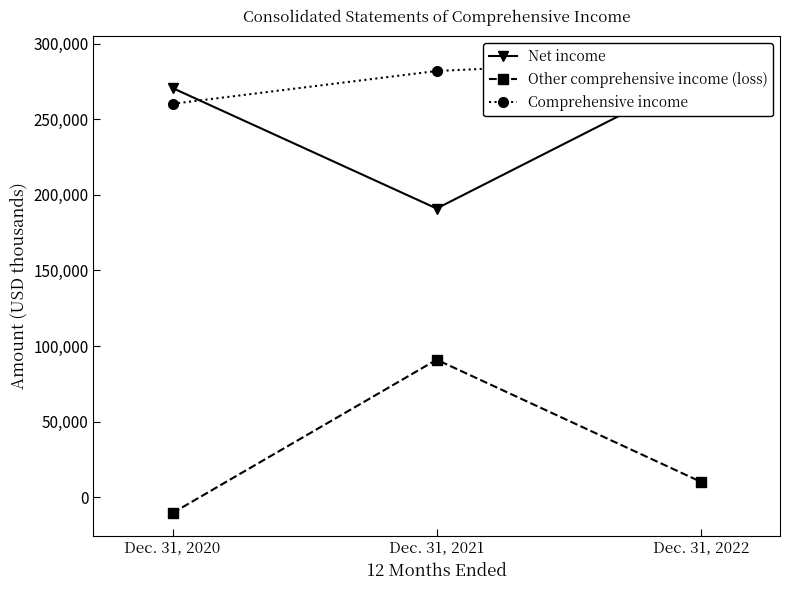

What is the value of the Comprehensive income point at the 3rd from the left?

289770